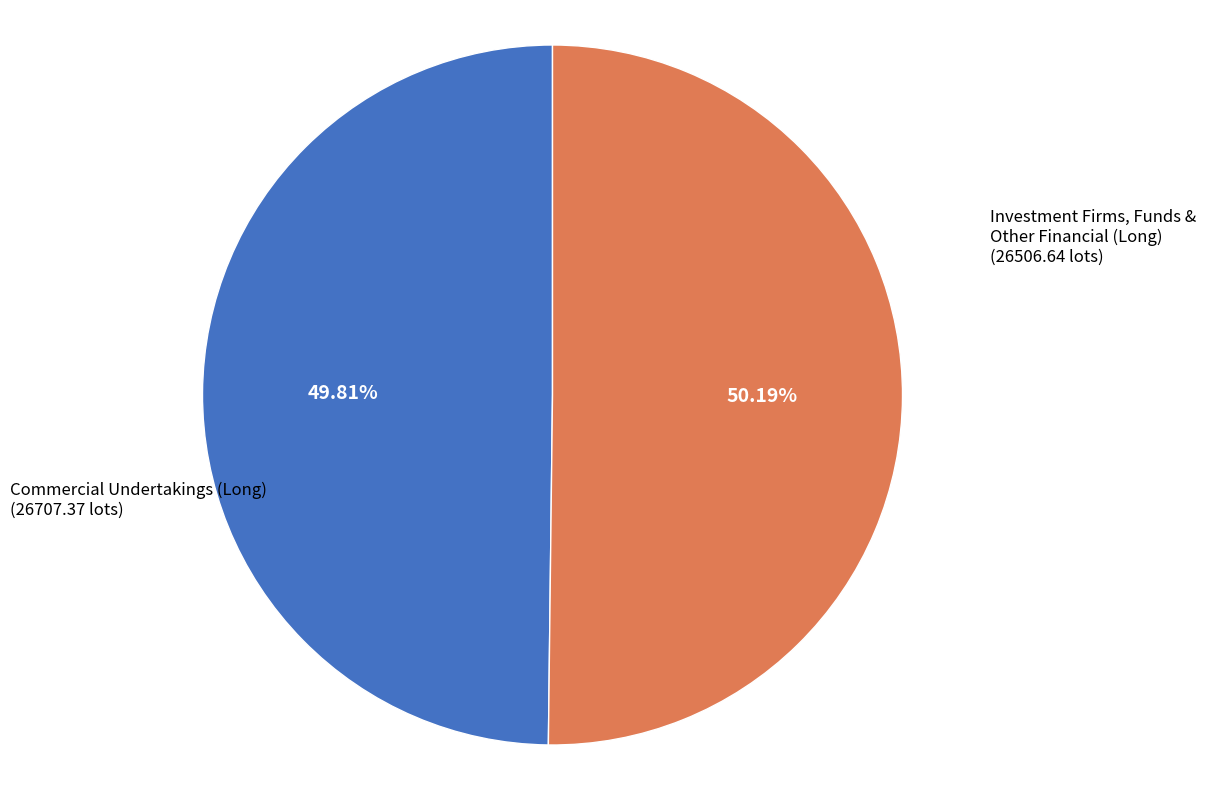

Is there a majority slice in this chart?

Yes